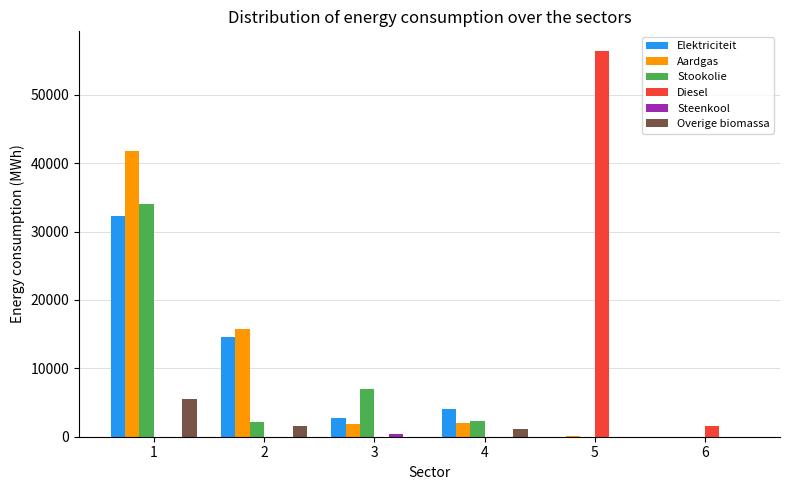

Which series has the widest spread of values?

Diesel